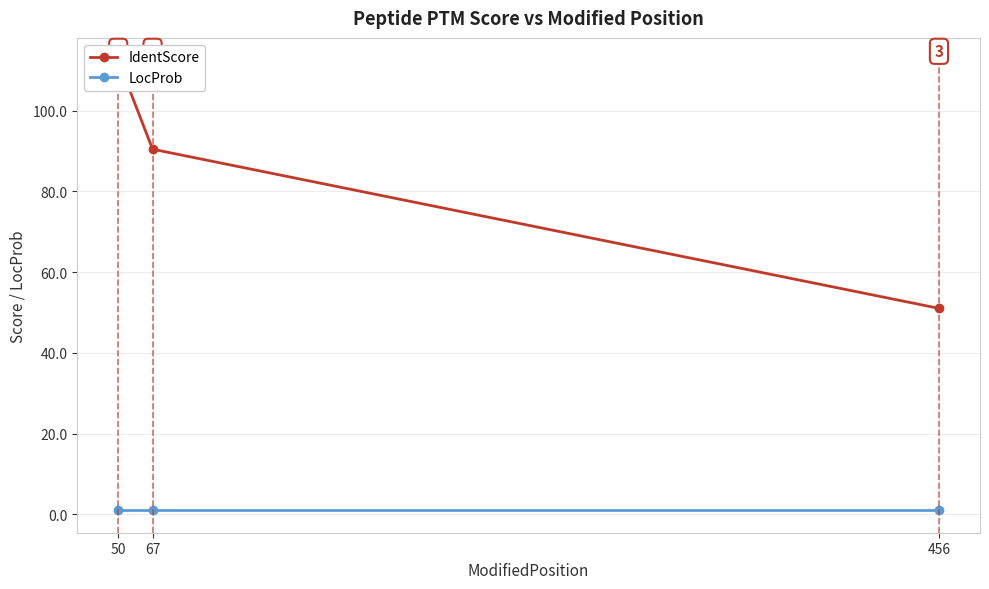

What is the spread (max minus min) of values at 50?

111.4